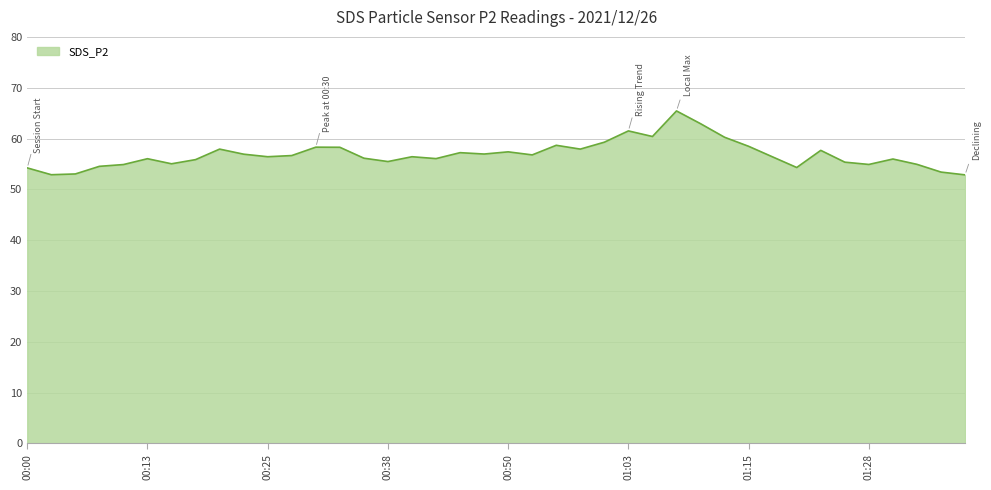

What is the greatest value displayed?

65.4